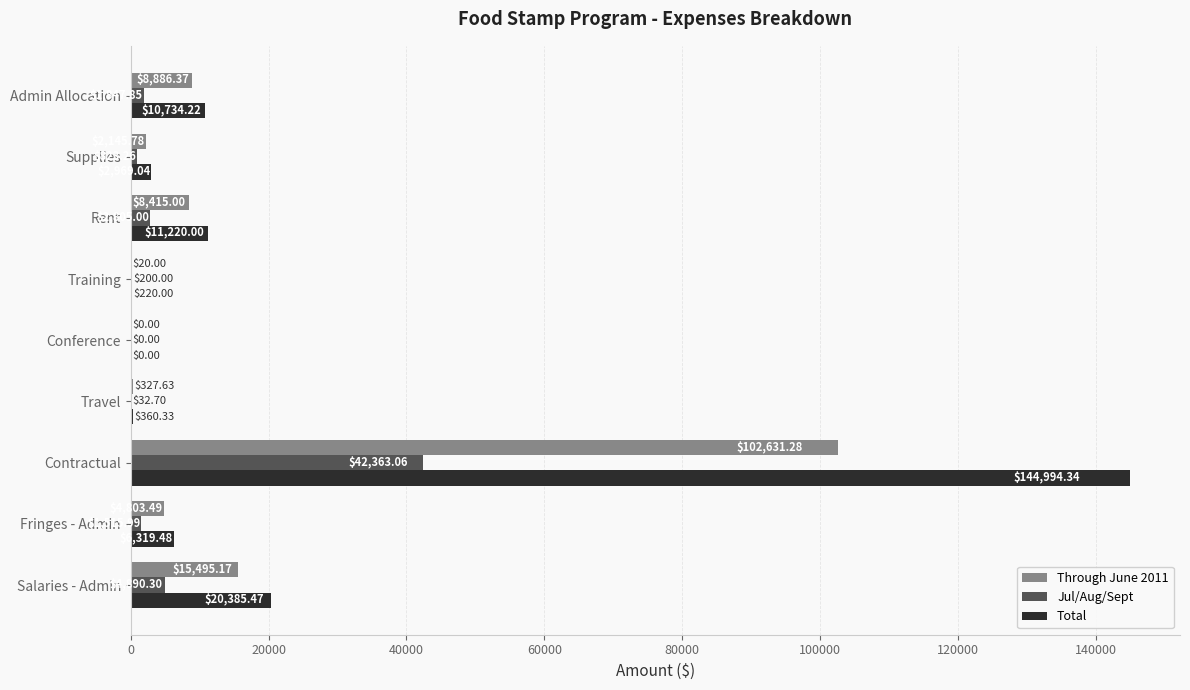

How many values in the Through June 2011 series exceed 4803?

5